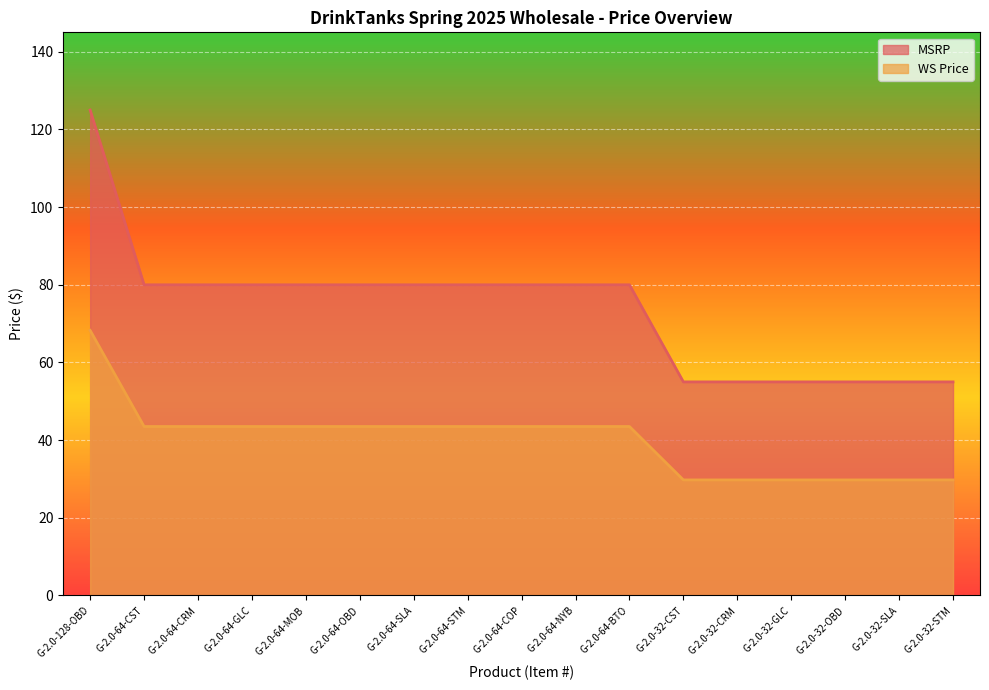

What is the spread (max minus min) of values at G-2.0-64-BTO?

36.5